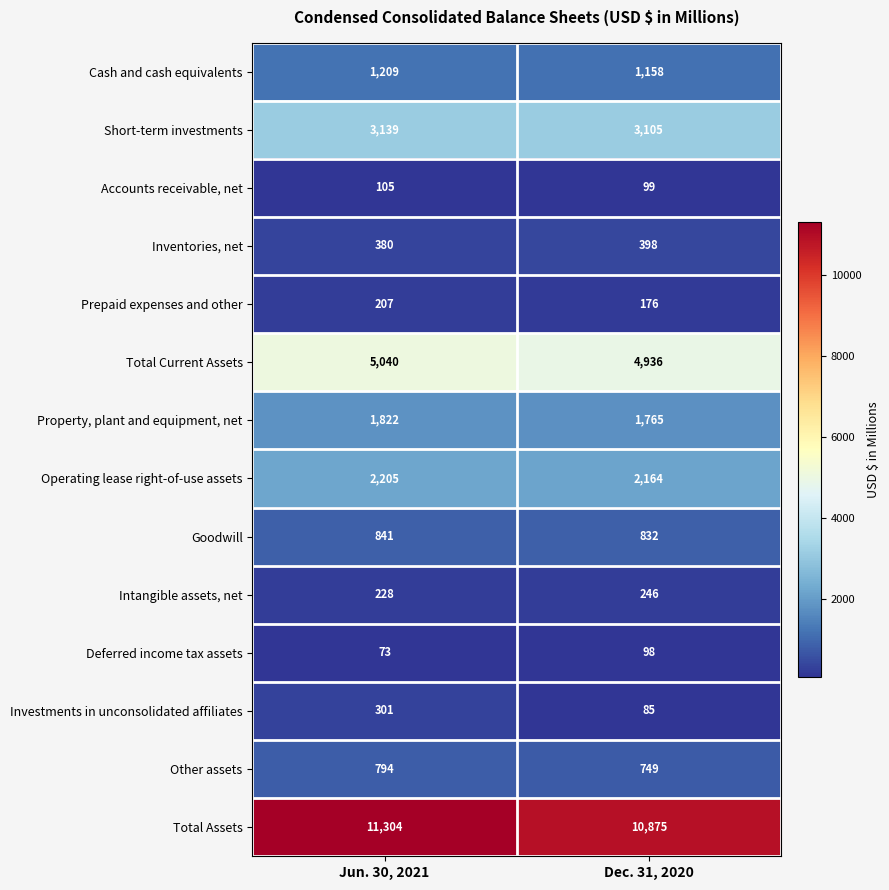

Which series changed the most between Jun. 30, 2021 and Dec. 31, 2020?

Total Assets